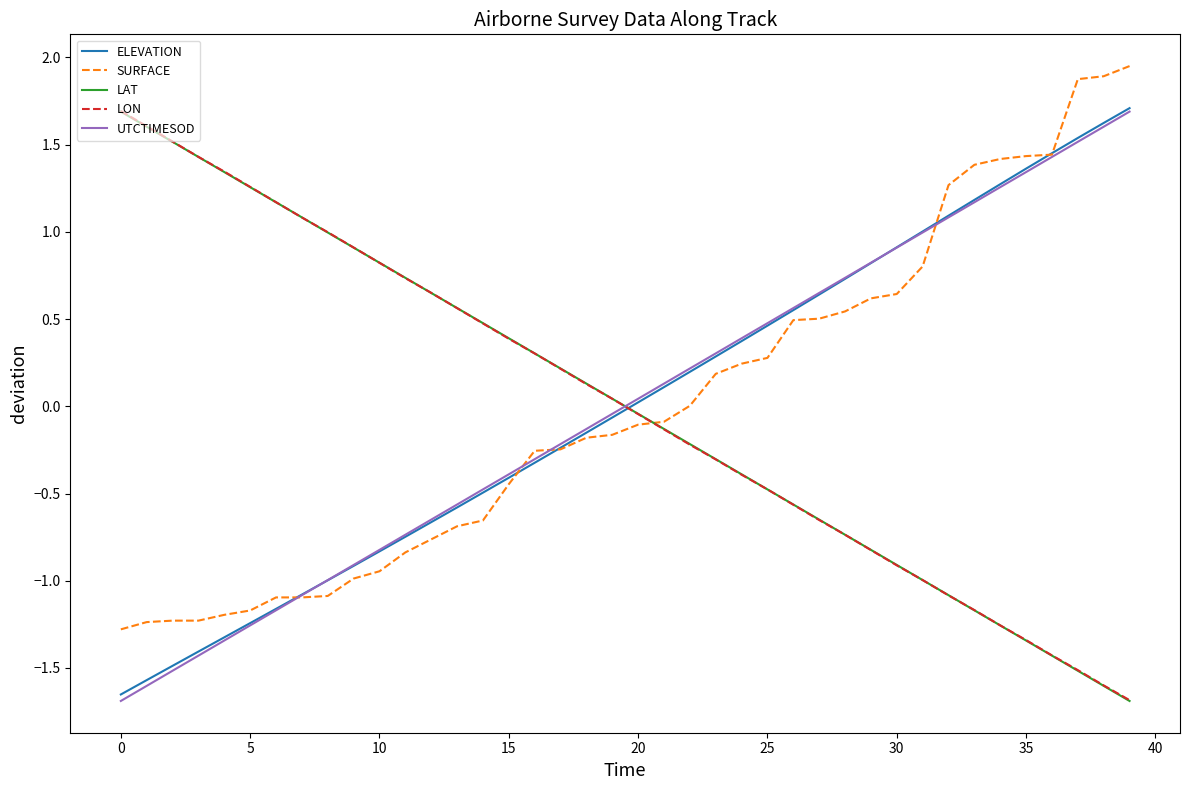

Which series ends up on top after the final intersection of SURFACE and LAT?

SURFACE